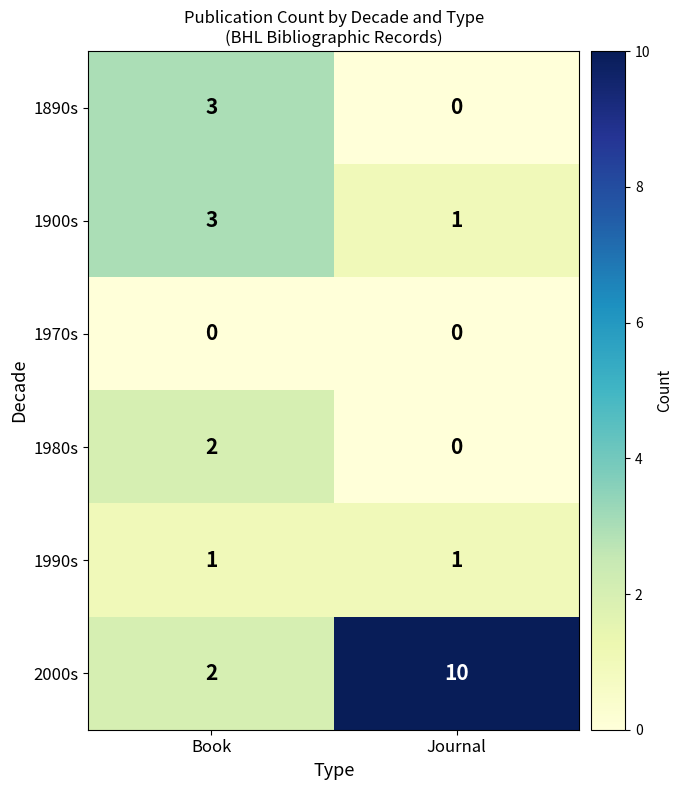

The 2000s series shows 6 at Journal. True or false?

False